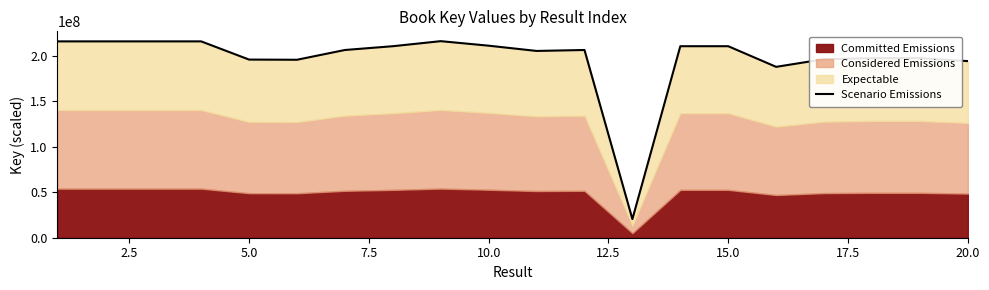

What is the approximate value at 15.0, to the nearest 10?

206495490